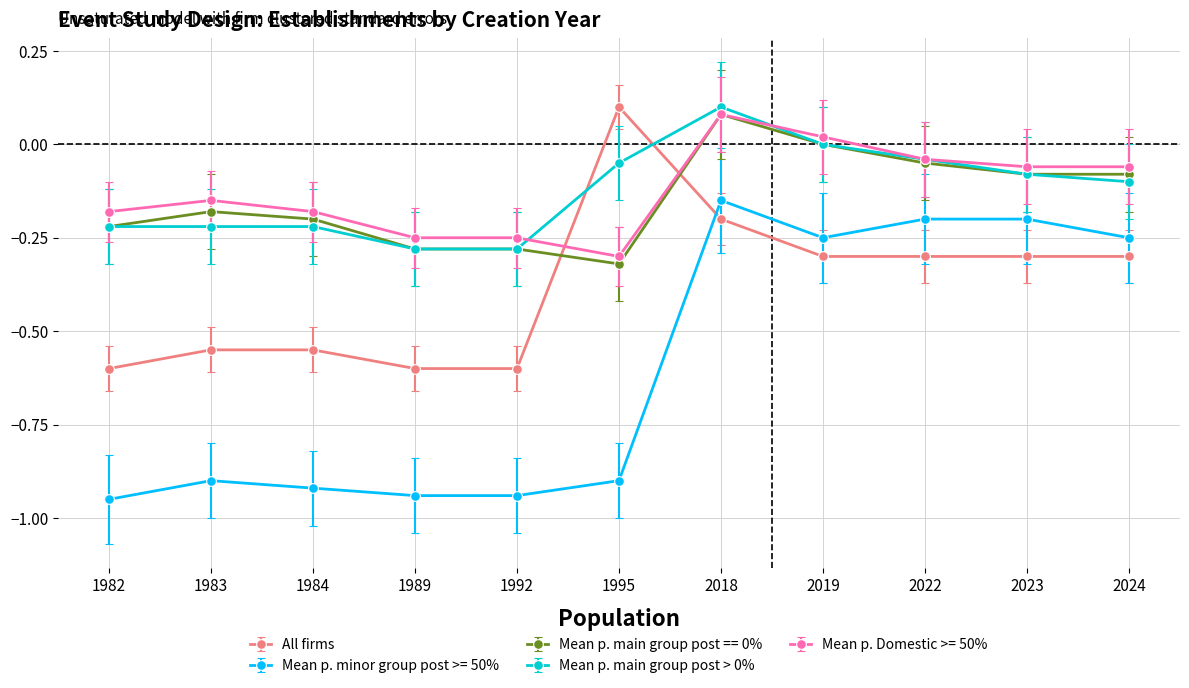

True or false: Mean p. main group post > 0% has more than 2 interior local peaks.

False